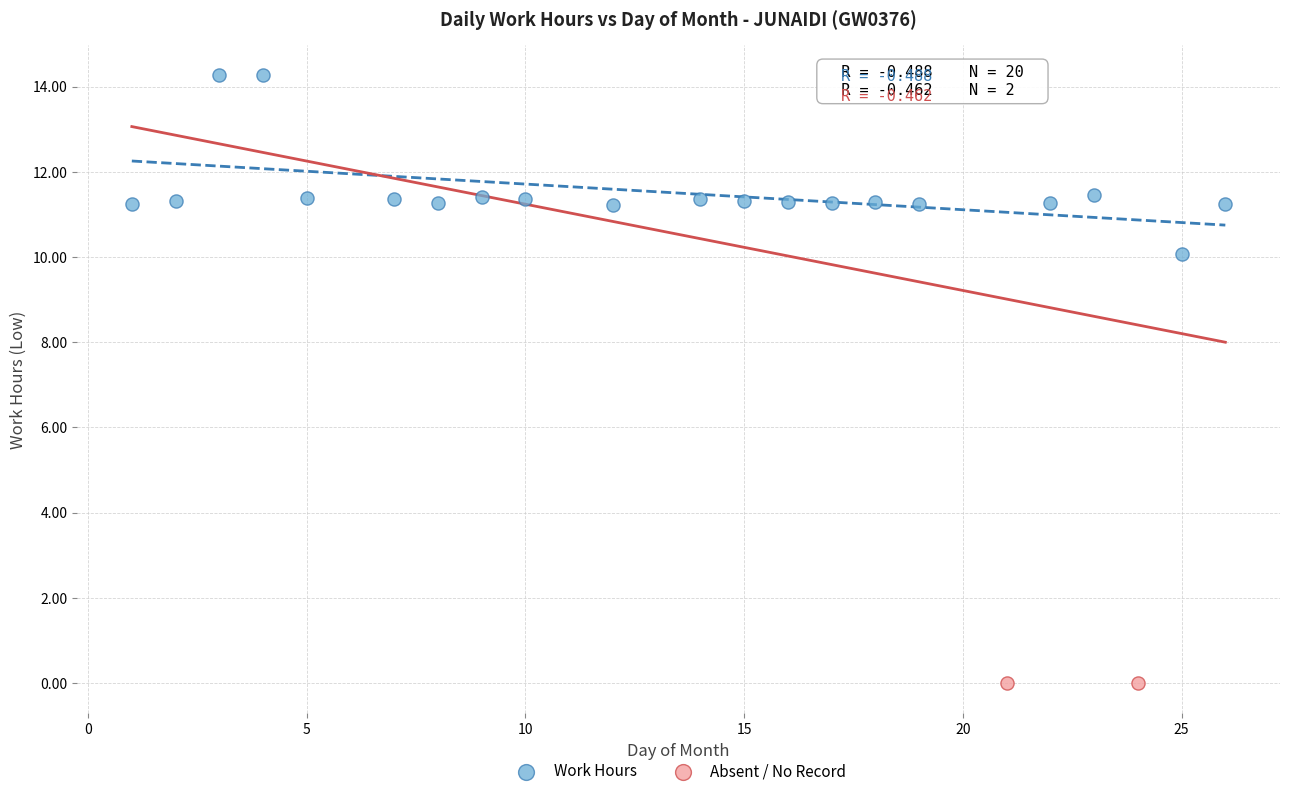

Which series reaches the maximum Y coordinate?

Work Hours